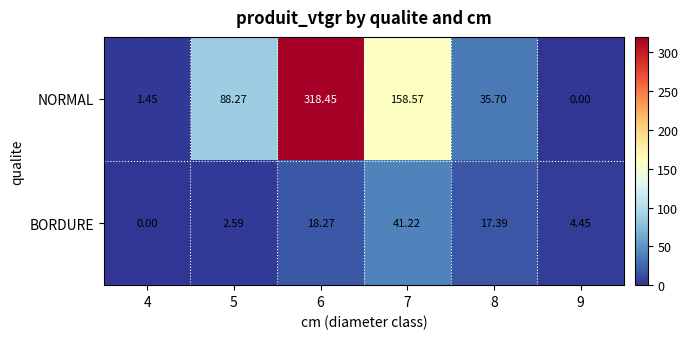

How many series are shown in this chart?

2